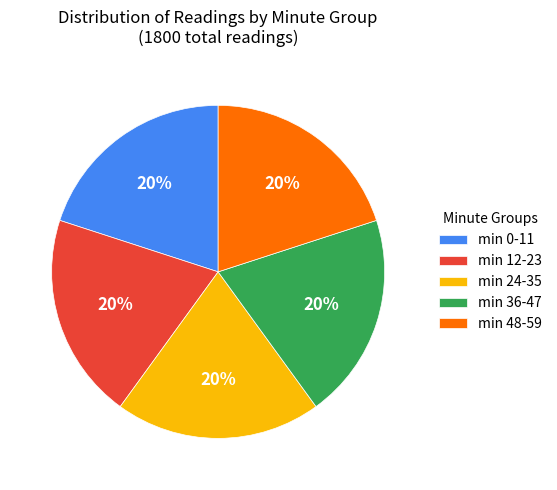

To the nearest percent, what portion does min 48-59 represent?

20%